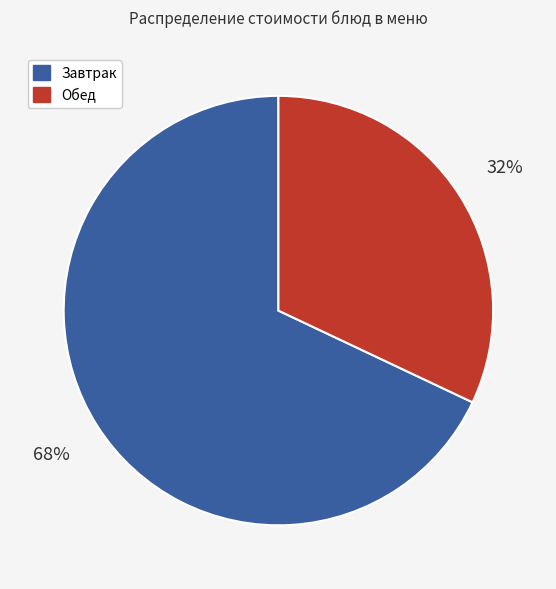

Count the number of slices in the pie.

2